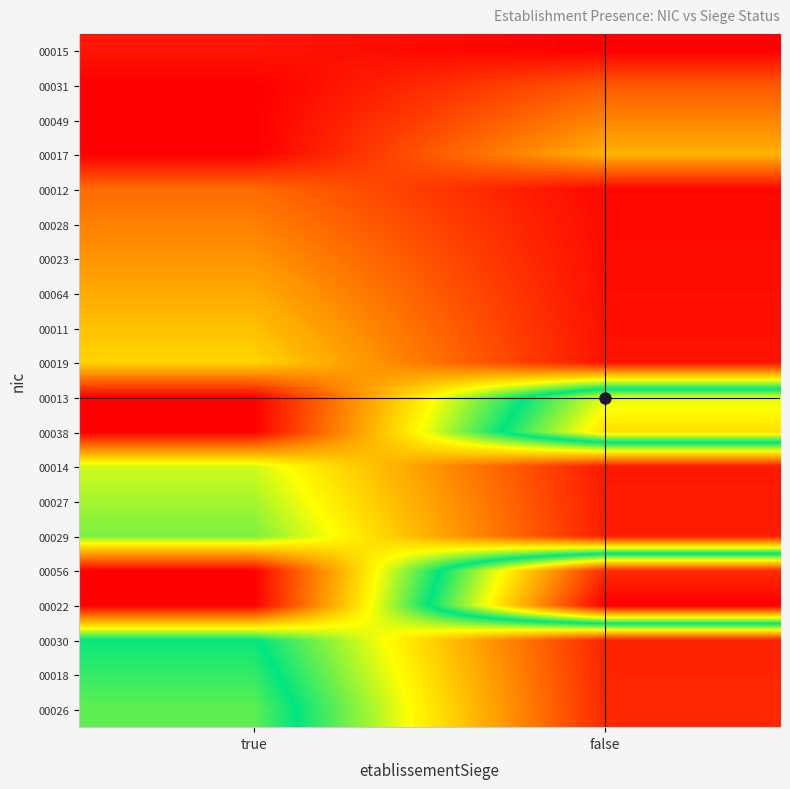

Reading left to right, what are all the values shown in this chart?

00015: true=2.8	false=0.0
00031: true=0.0	false=11.5
00049: true=0.0	false=17.4
00017: true=0.0	false=23.3
00012: true=14.0	false=1.1
00028: true=16.9	false=1.4
00023: true=19.7	false=1.7
00064: true=22.5	false=2.0
00011: true=25.3	false=2.2
00019: true=28.1	false=2.5
00013: true=0.0	false=64.6
00038: true=0.0	false=70.5
00014: true=36.5	false=3.4
00027: true=39.3	false=3.7
00029: true=42.1	false=3.9
00056: true=0.0	false=94.1
00022: true=0.0	false=100.0
00030: true=50.6	false=4.8
00018: true=53.4	false=5.1
00026: true=56.2	false=5.3